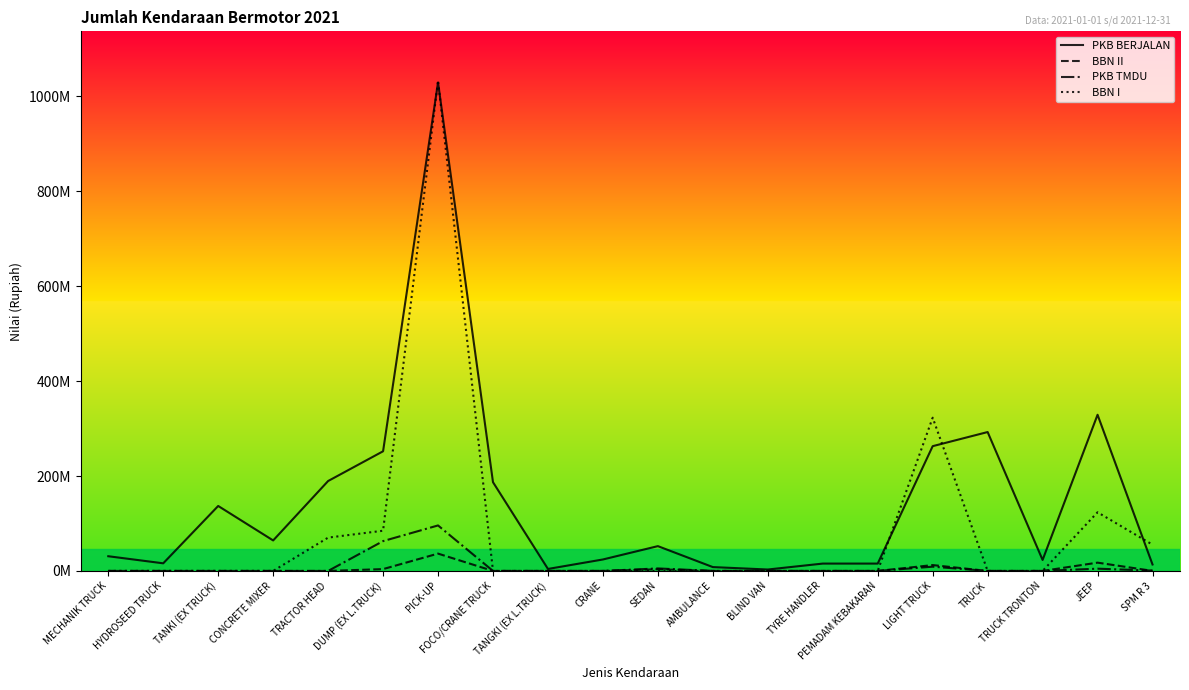

What are all the series names shown in the legend?

PKB BERJALAN, BBN II, PKB TMDU, BBN I